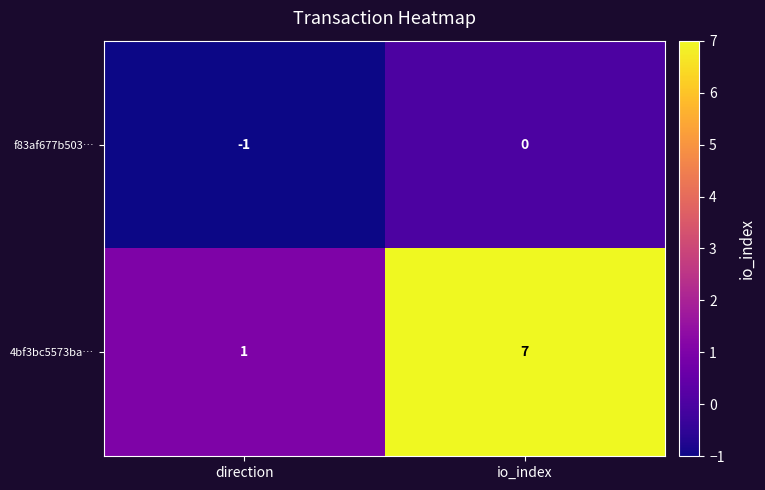

What is the difference between the 4bf3bc5573ba… values at io_index and direction?

6